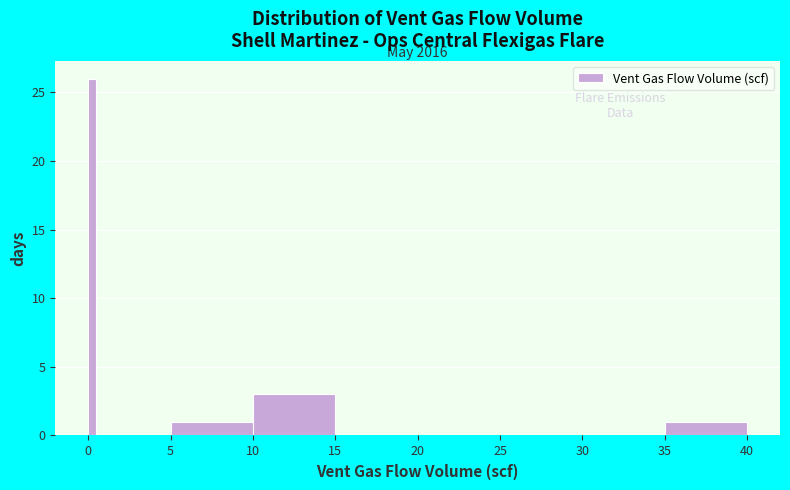

Around what value on the x-axis is the tallest bar? Give the approximate position of its centre, as read against the axis.

0.5